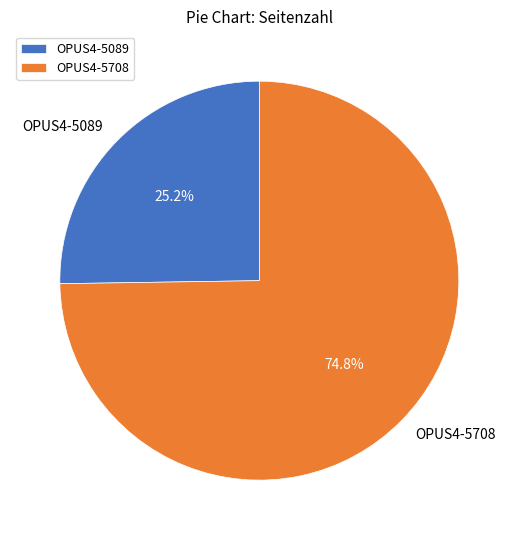

Is there any slice that represents more than half of the pie?

Yes